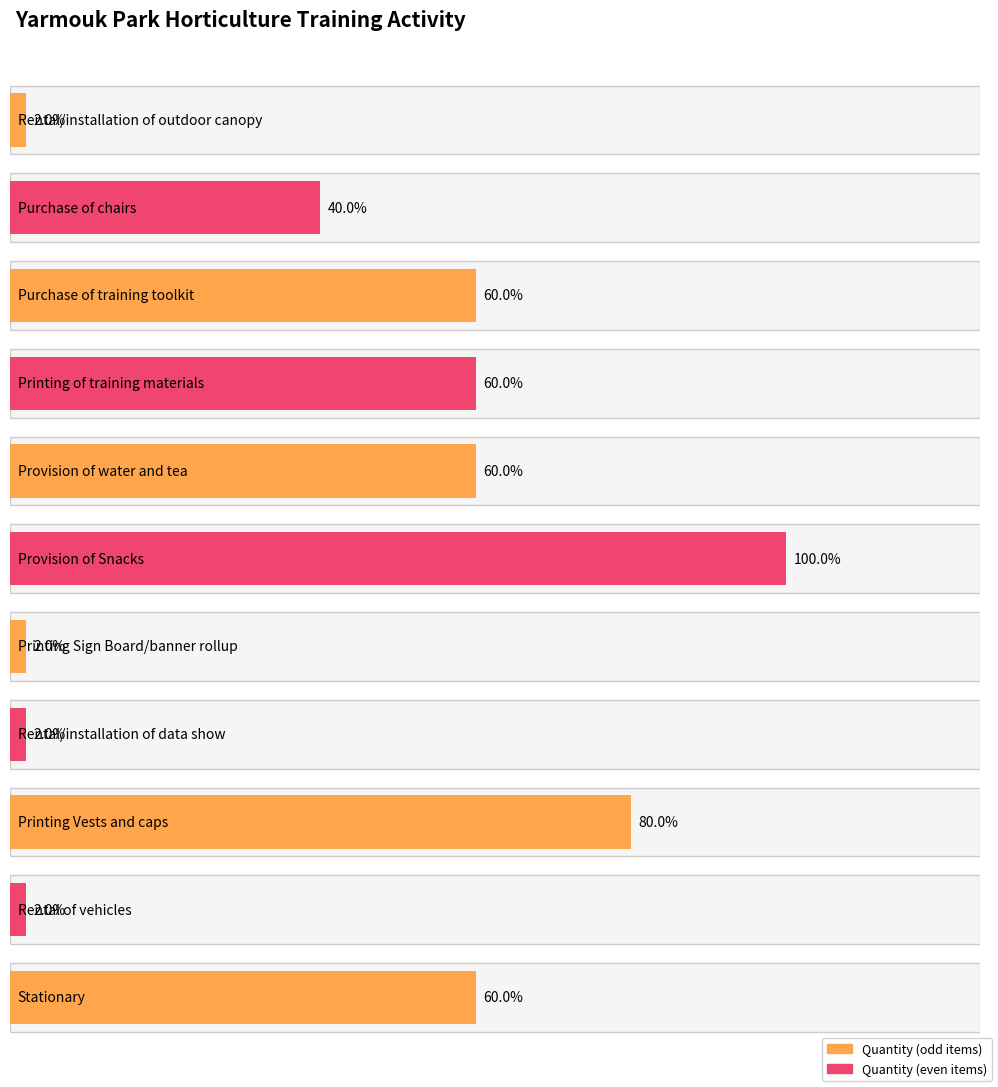

How many groups of bars are there?

11